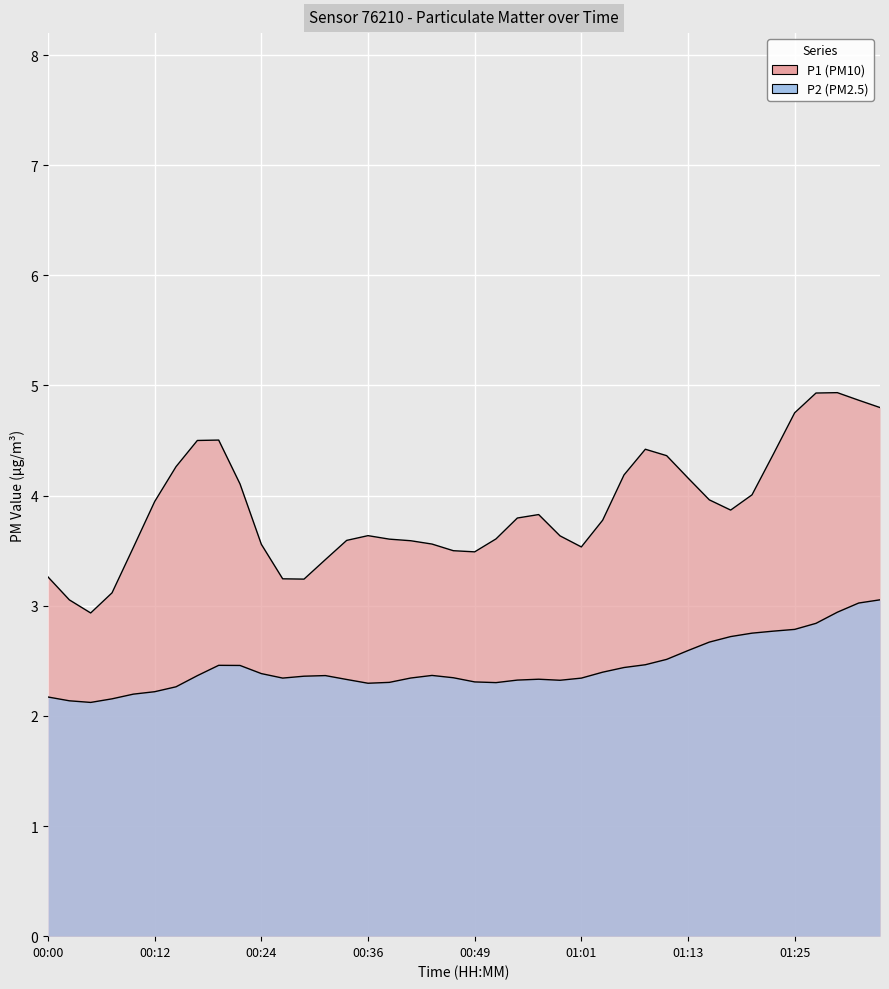

Which series changed the most between 00:24 and 00:27?

P1